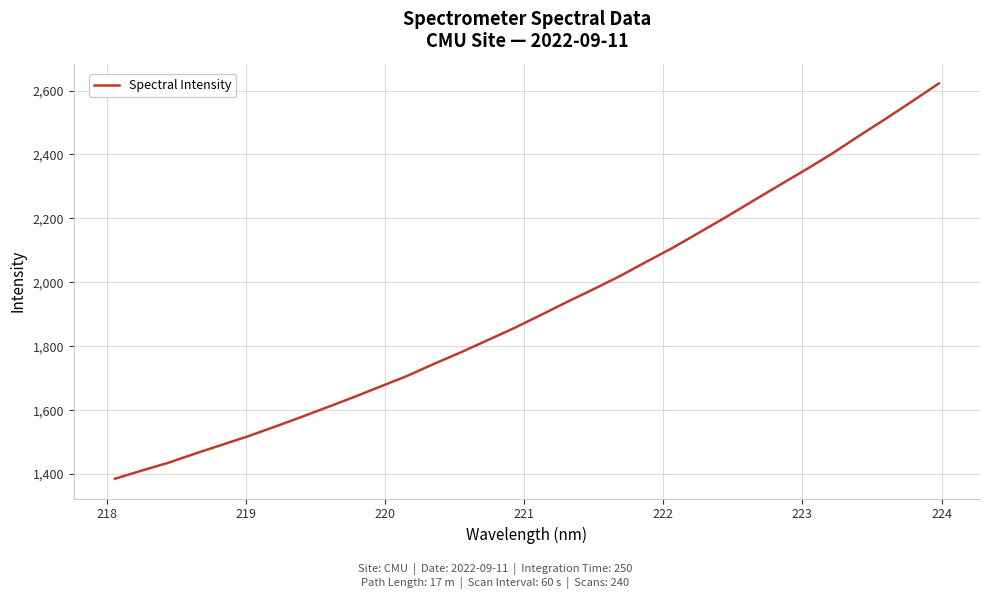

What is the difference between the second highest and second lowest values?

1155.8